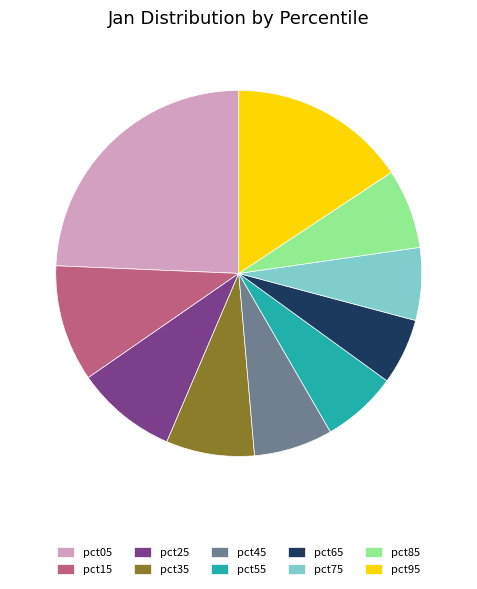

True or false: pct15 accounts for 24% of the total.

False